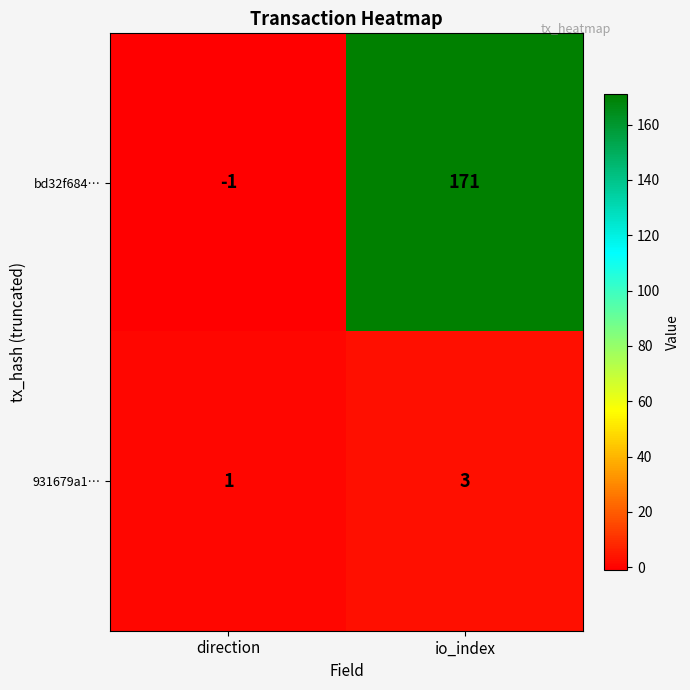

Reading left to right, what are all the values shown in this chart?

bd32f684…: -1	171
931679a1…: 1	3